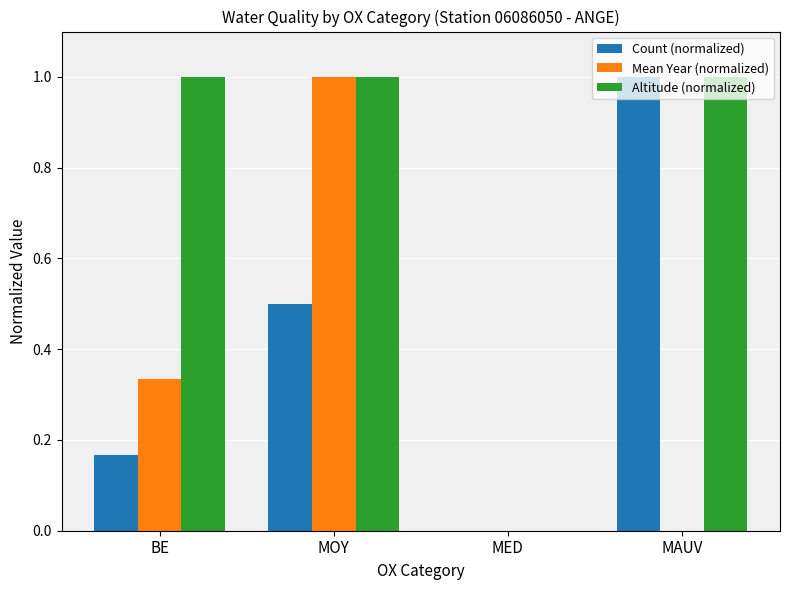

How many groups of bars are there?

4